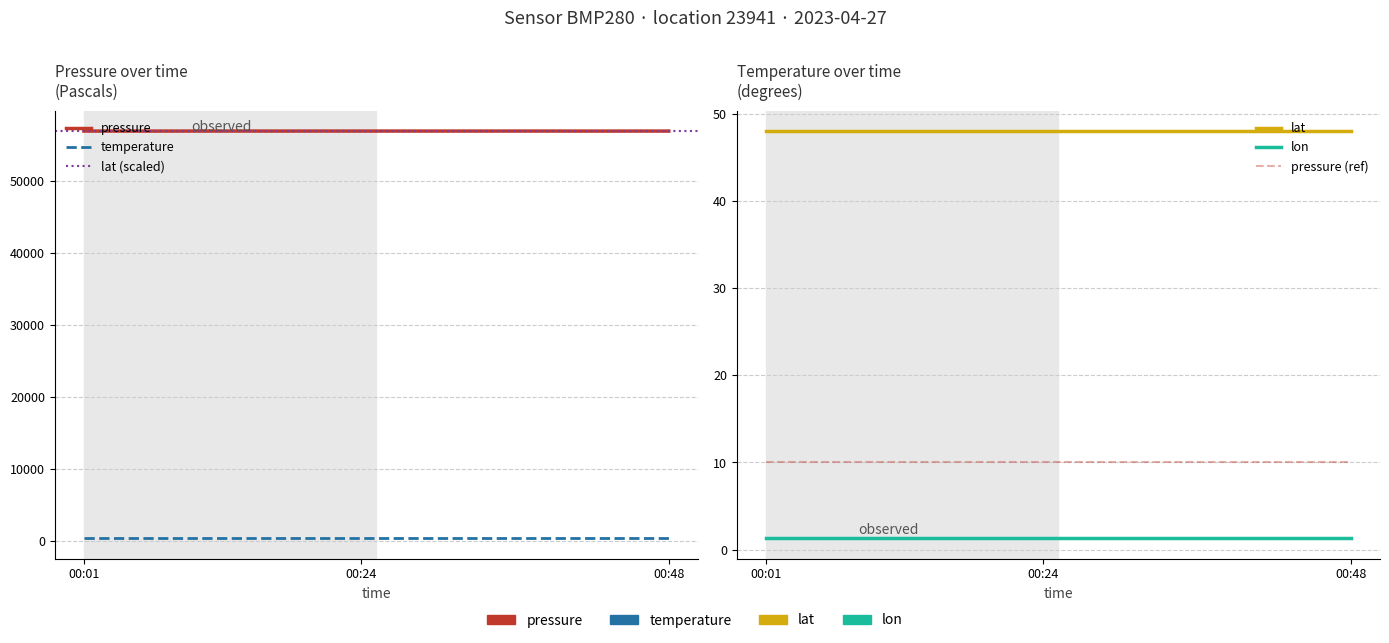

True or false: lat and pressure intersect in this chart.

False